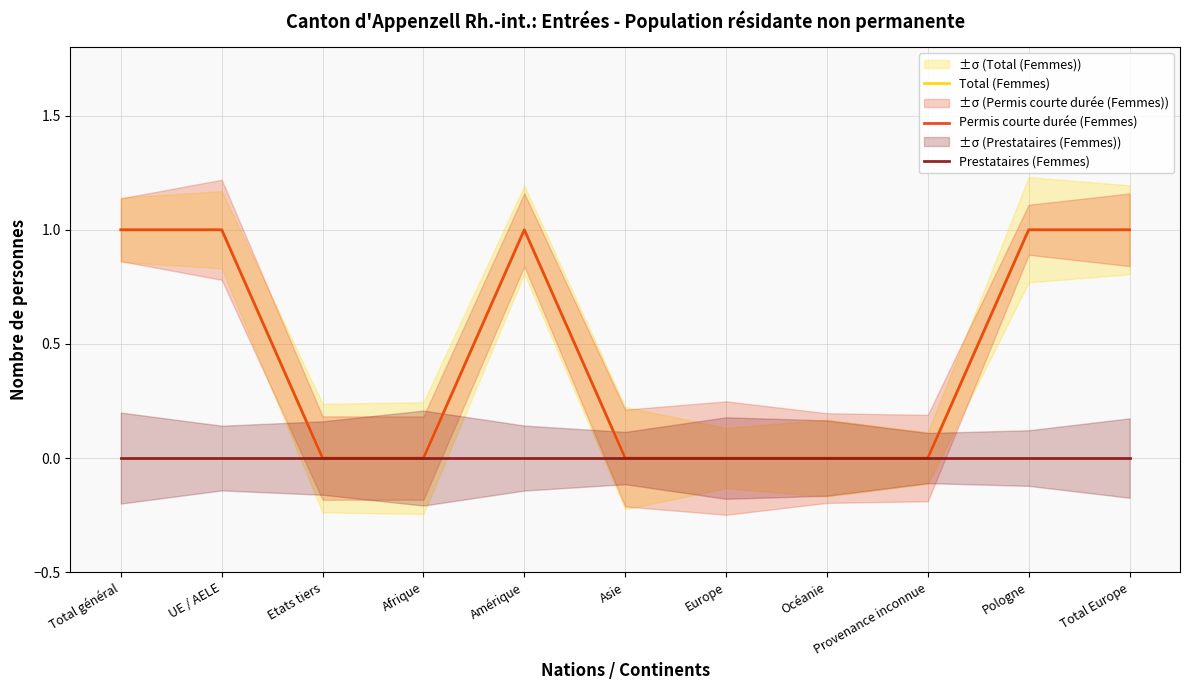

Is it true that Prestataires (Femmes) equals 0 at UE / AELE?

True